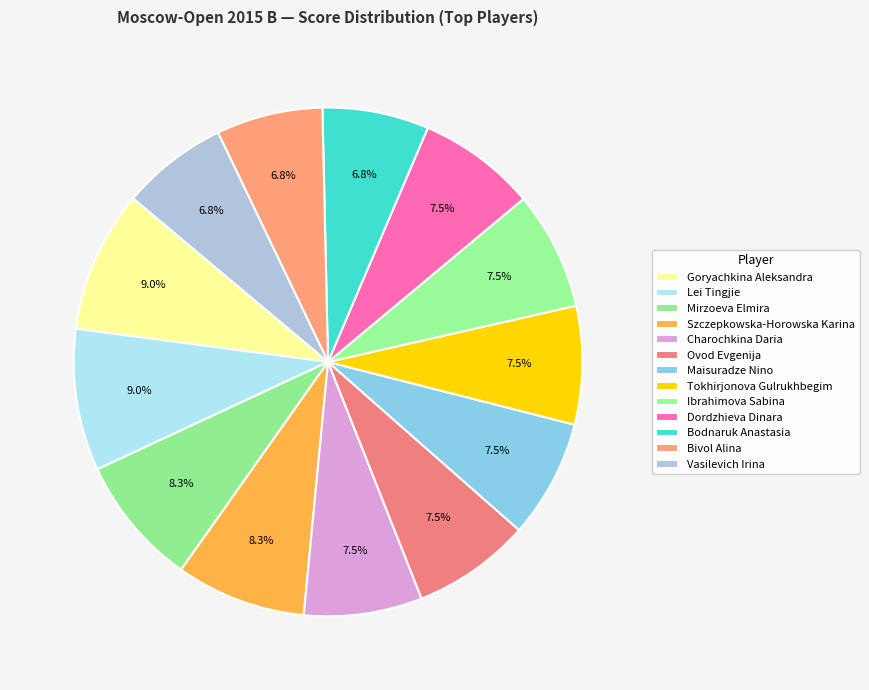

To the nearest percent, what is the difference between the Vasilevich Irina and Dordzhieva Dinara slice percentages?

1%